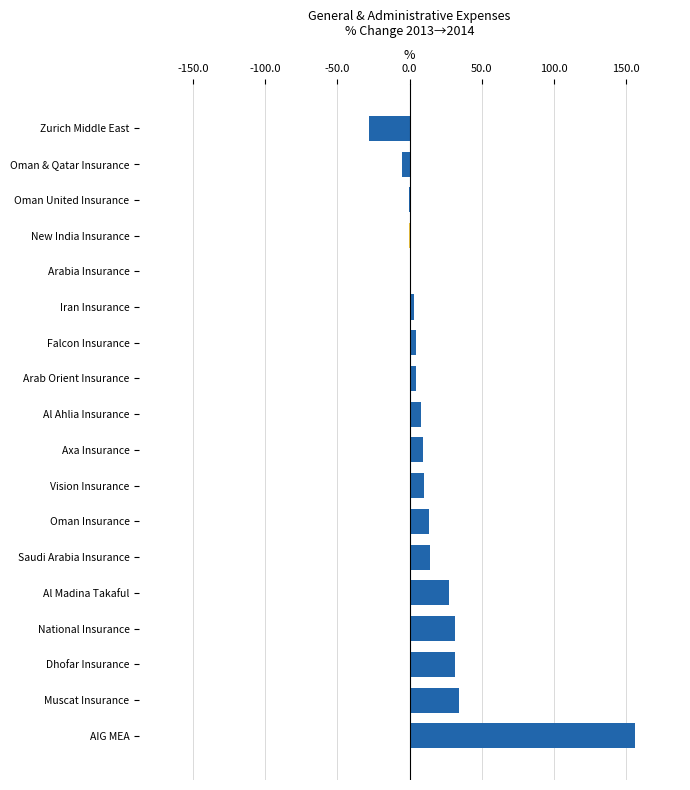

Approximately how many times larger is the value at Al Madina Takaful compared to Muscat Insurance?

0.8